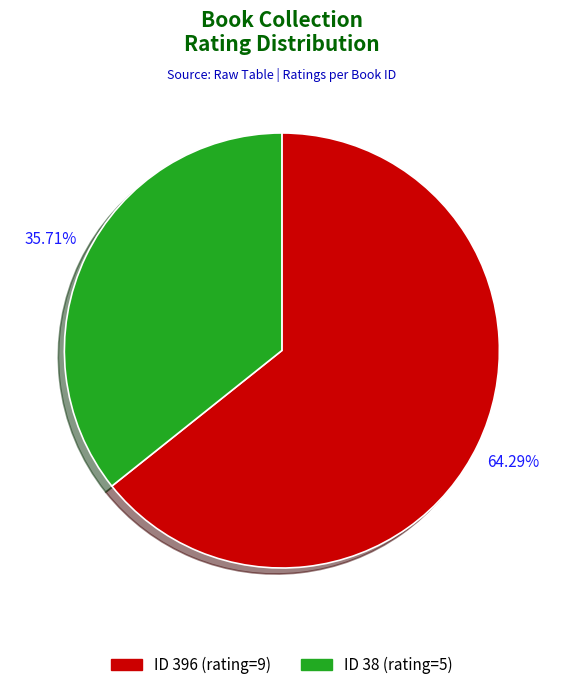

Is the sum of ID 396 (rating=9) and ID 38 (rating=5) greater than half?

Yes